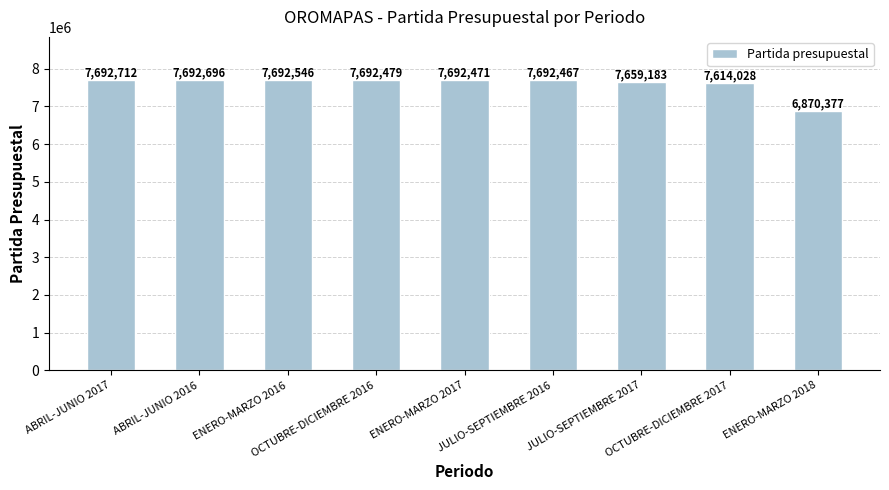

What is the sum of the values at JULIO-SEPTIEMBRE 2016 and OCTUBRE-DICIEMBRE 2017?

15306495